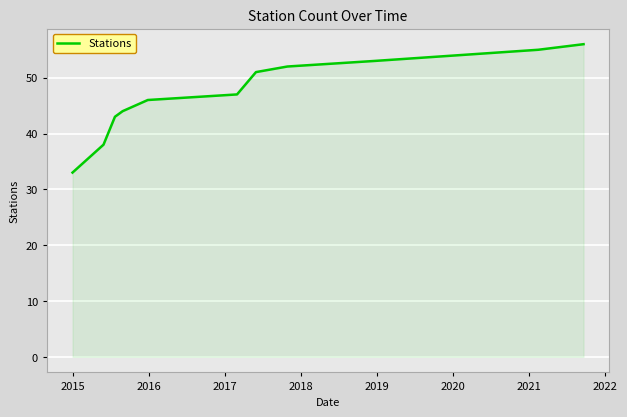

What is the smallest value displayed?

33